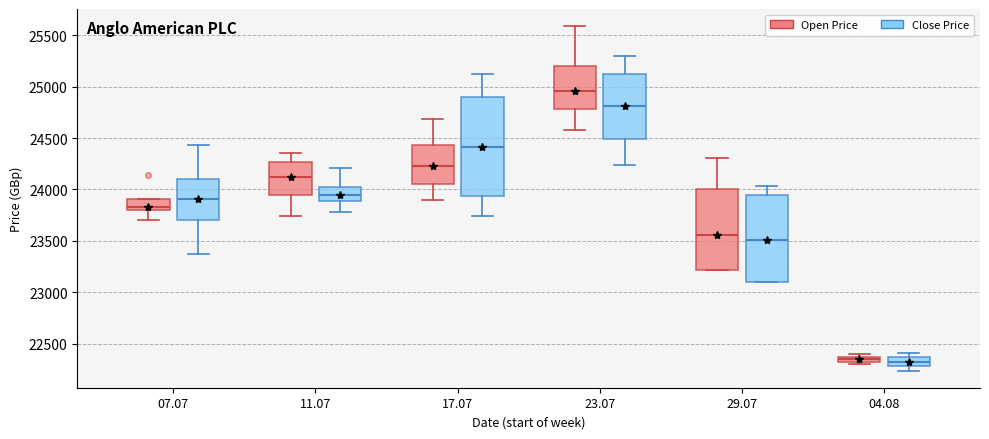

Comparing the boxes themselves (not the whiskers), which one is the tallest?

17.07 (Close Price)